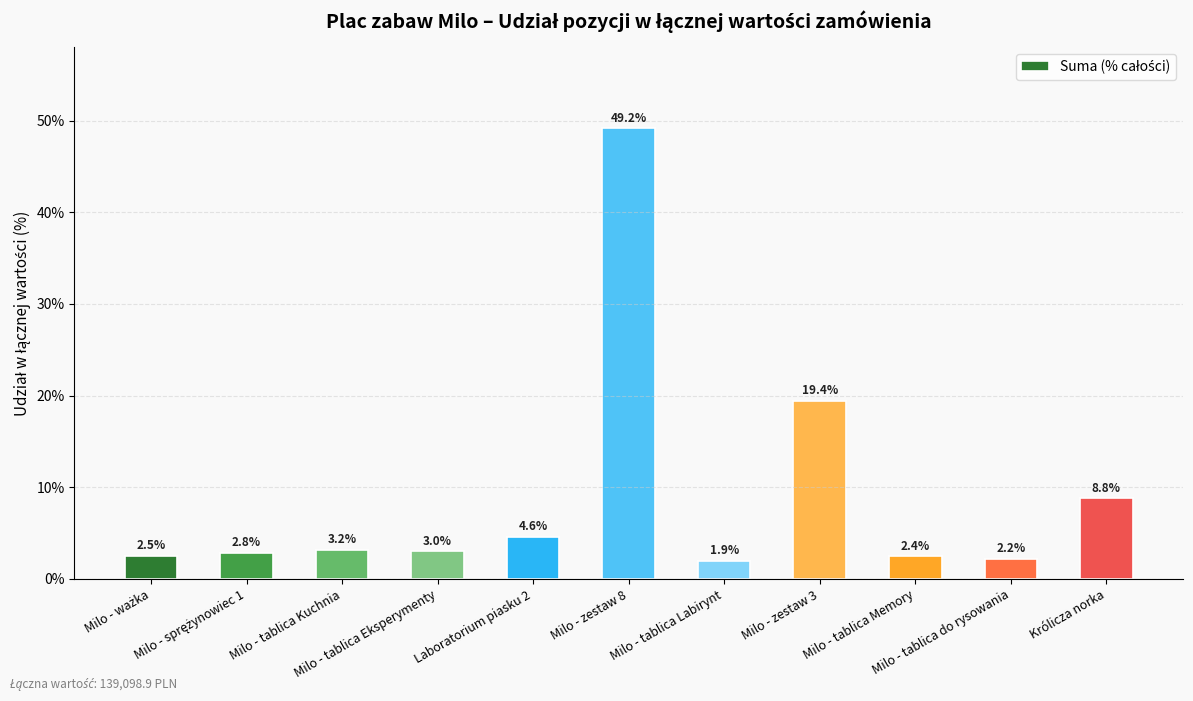

What is the minimum value shown in the chart?

1.9